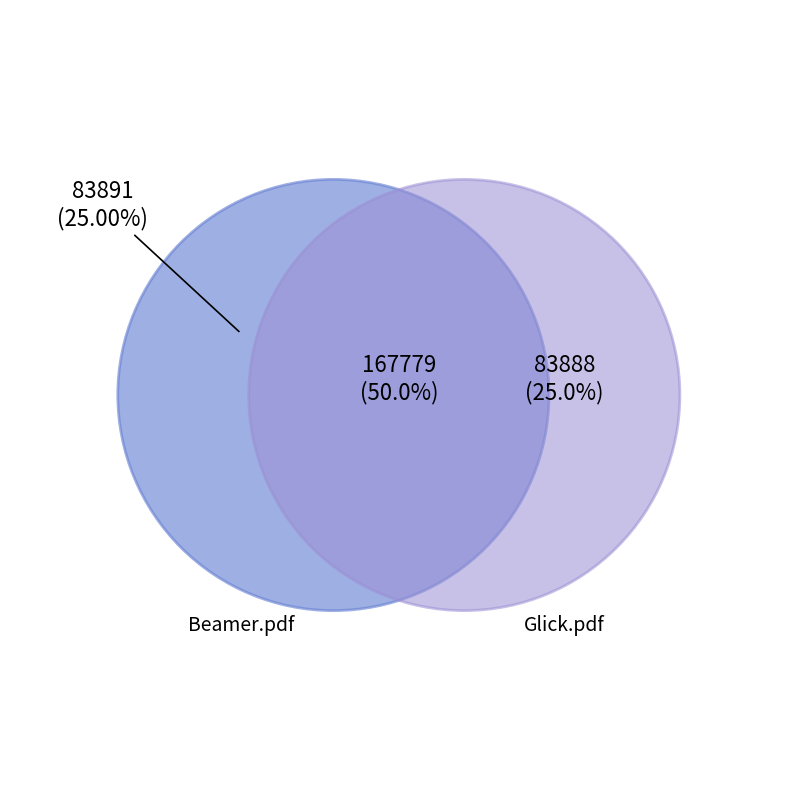

What is the largest slice in the pie chart?

Beamer.pdf